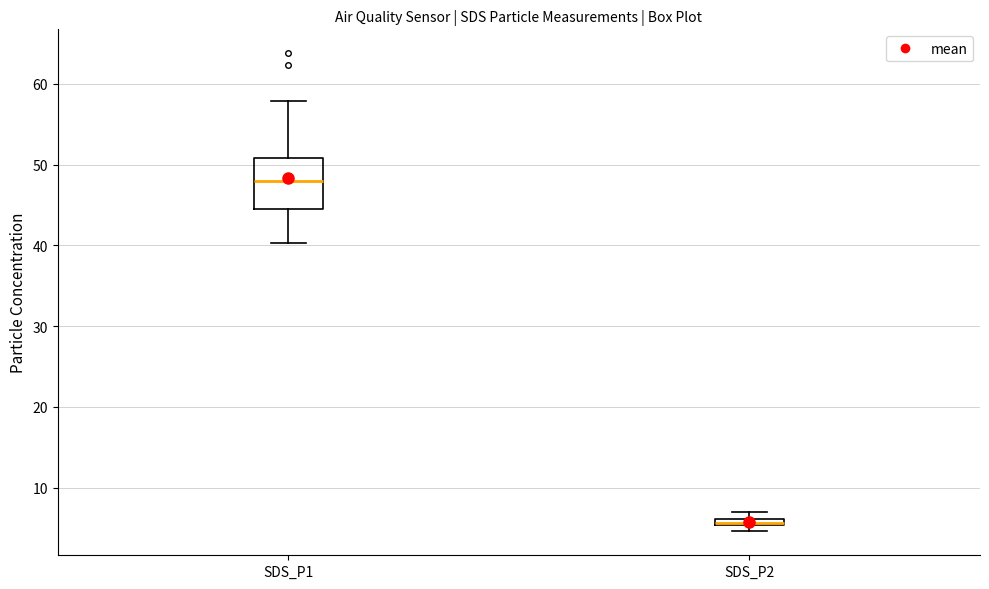

Which box has the lowest median line?

SDS_P2